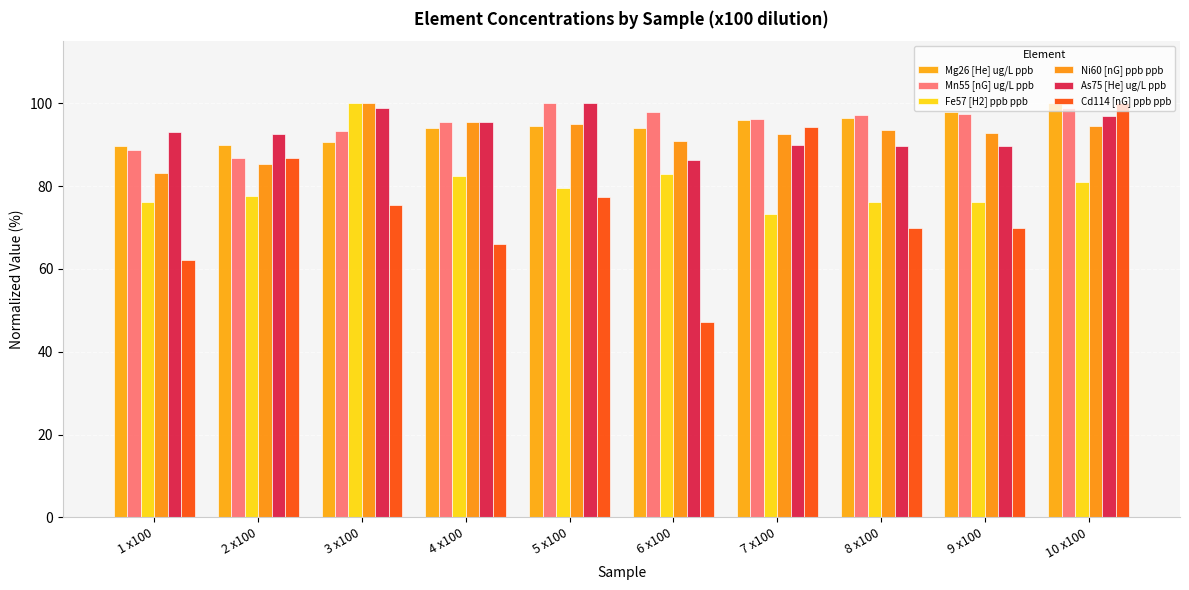

At which category is the sum across all series the highest?

10 x100